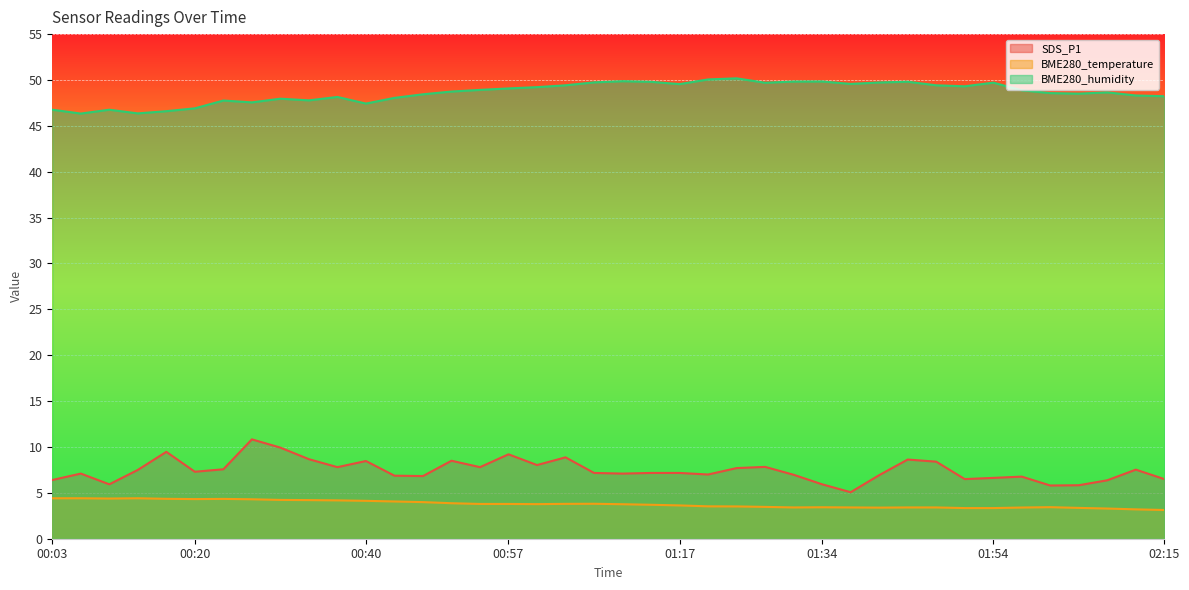

What is the lowest value of the BME280_humidity series?

46.3